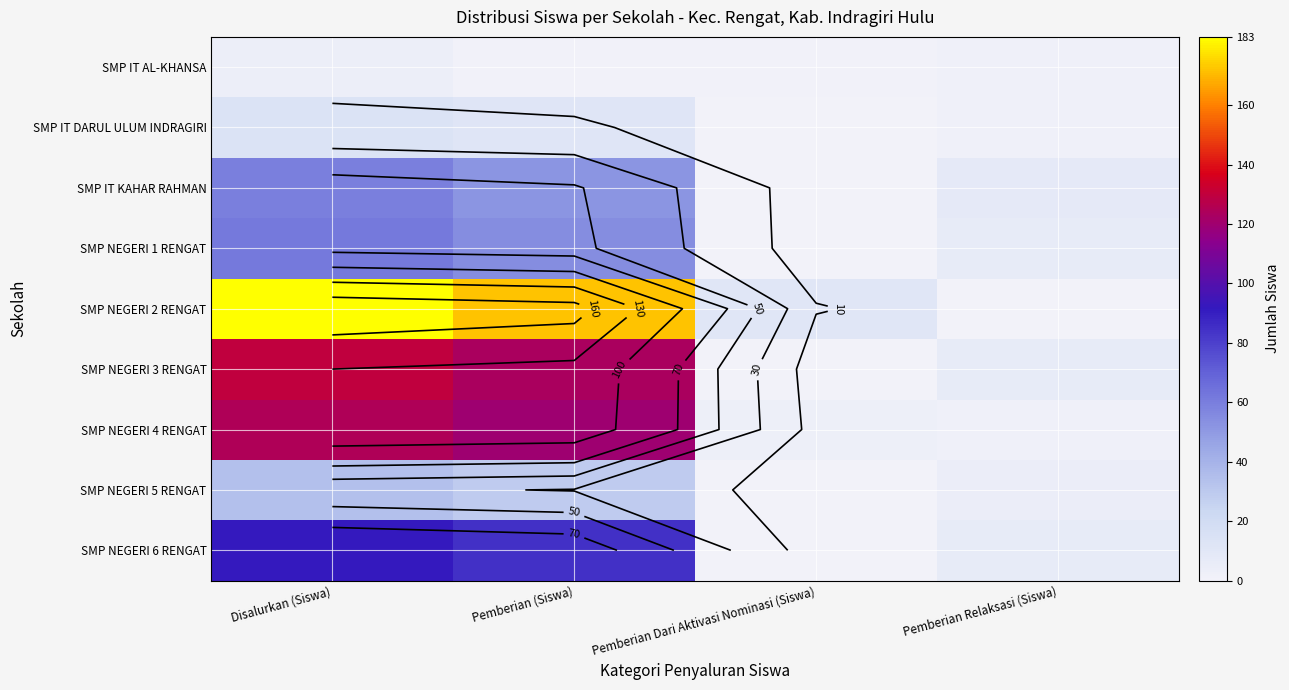

At which label does SMP NEGERI 4 RENGAT first exceed 120?

Disalurkan (Siswa)